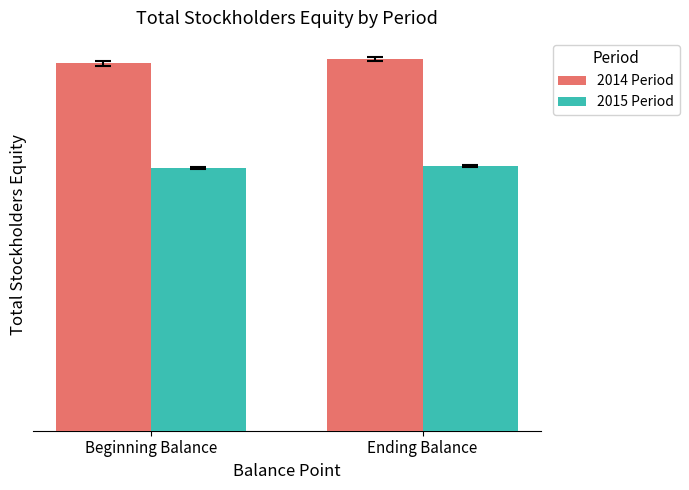

What is the label of the 2nd bar from the right?

Beginning Balance